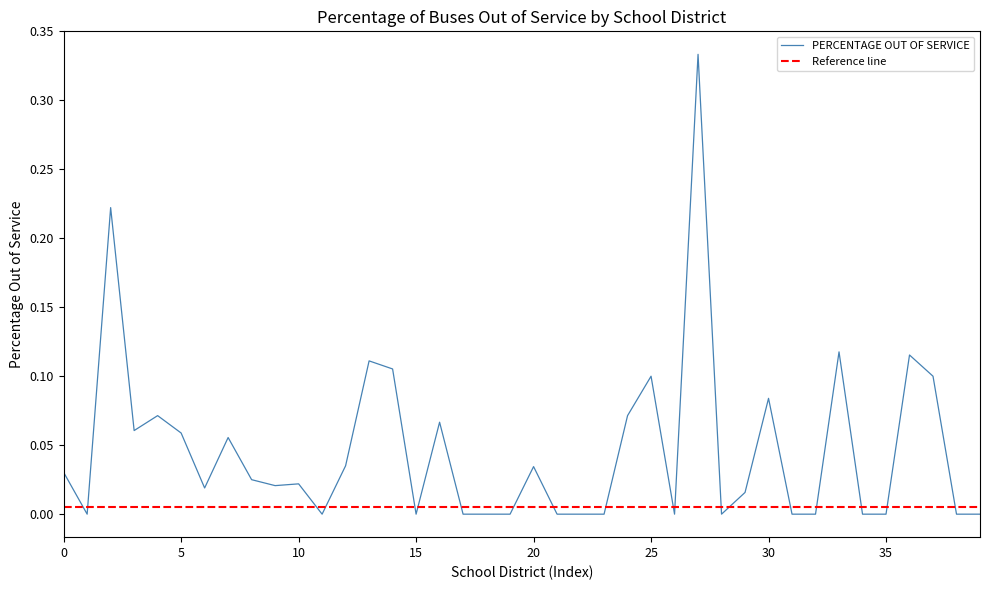

Is it true that PERCENTAGE OUT OF SERVICE equals 0.1 at 25?

True